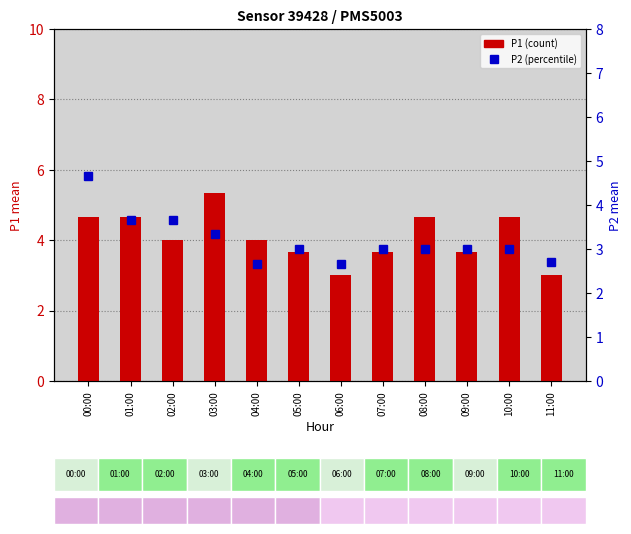

Reading right to left, what are all the values shown in this chart?

P1 (count): 3.0	4.7	3.7	4.7	3.7	3.0	3.7	4.0	5.3	4.0	4.7	4.7
P2 (percentile): 2.7	3.0	3.0	3.0	3.0	2.7	3.0	2.7	3.3	3.7	3.7	4.7